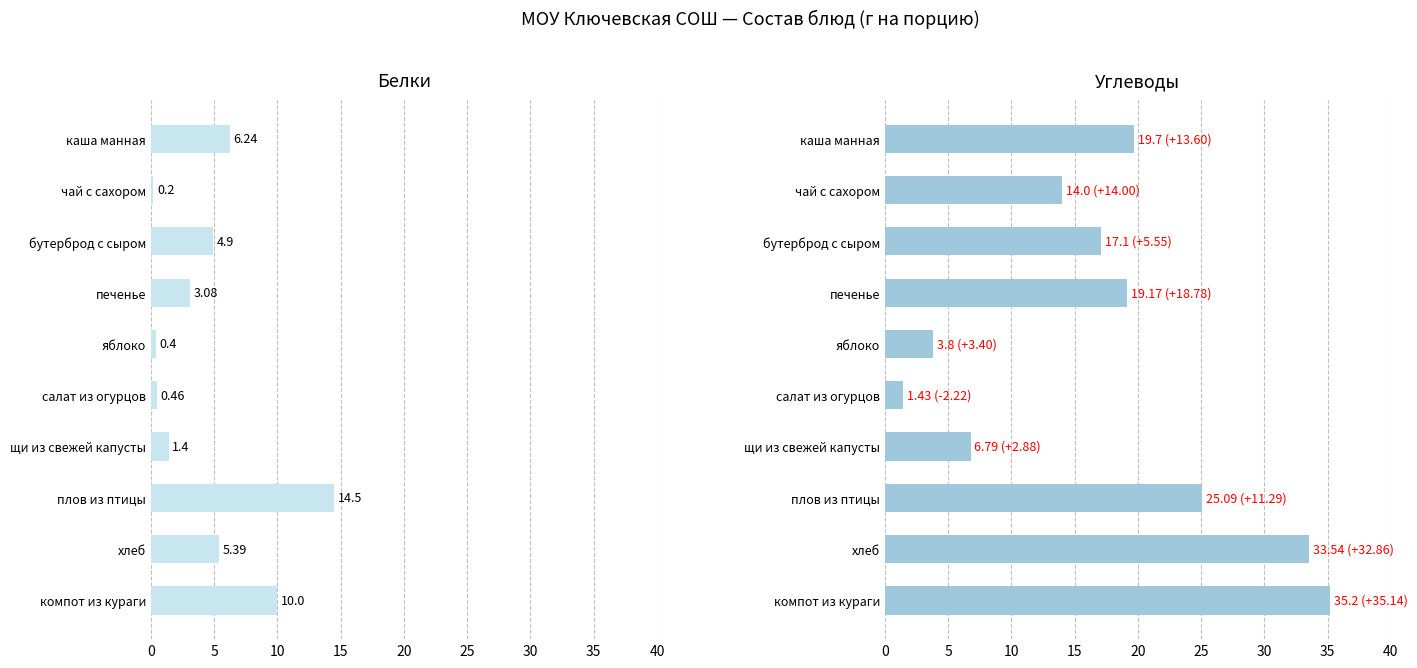

How many bars are there in each group?

2